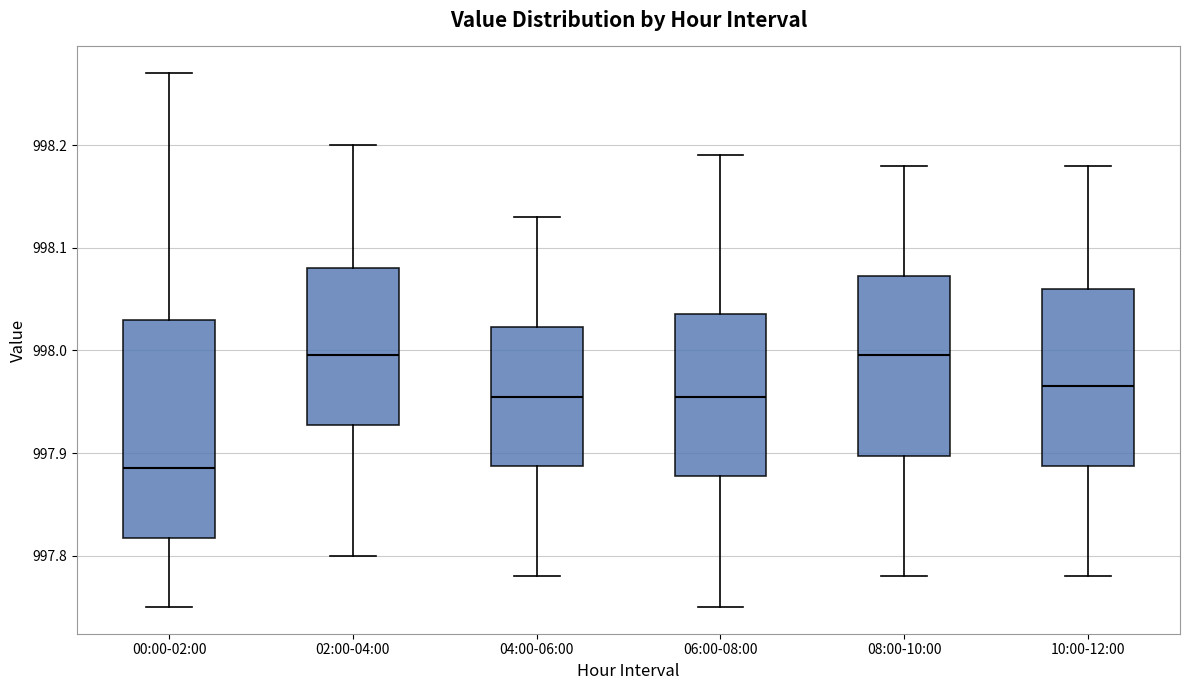

Reading left to right, transcribe this box plot: for each box, give where its median line is, the range the box spans, and where its two whiskers end, as read against the y-axis. The values are not printed on the chart, so give them approximately, as read against the axis.

00:00-02:00: median 997.89, box 997.82 to 998.03, whiskers 997.75 to 998.27
02:00-04:00: median 998.00, box 997.93 to 998.08, whiskers 997.80 to 998.20
04:00-06:00: median 997.96, box 997.89 to 998.02, whiskers 997.78 to 998.13
06:00-08:00: median 997.96, box 997.88 to 998.04, whiskers 997.75 to 998.19
08:00-10:00: median 998.00, box 997.90 to 998.07, whiskers 997.78 to 998.18
10:00-12:00: median 997.97, box 997.89 to 998.06, whiskers 997.78 to 998.18